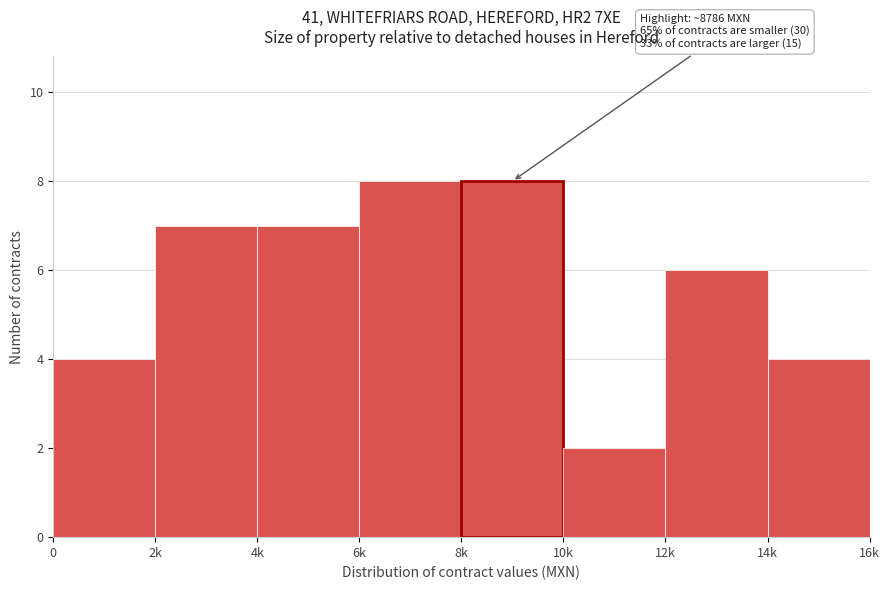

Reading right to left, extract all data points from this chart.

14k=4	12k=6	10k=2	8k=8	6k=8	4k=7	2k=7	0=4